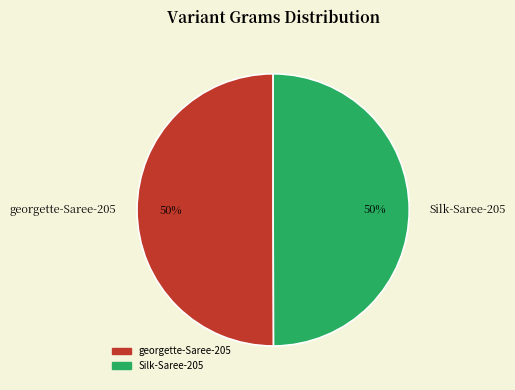

Do Silk-Saree-205 and georgette-Saree-205 together represent more than half of the pie?

Yes